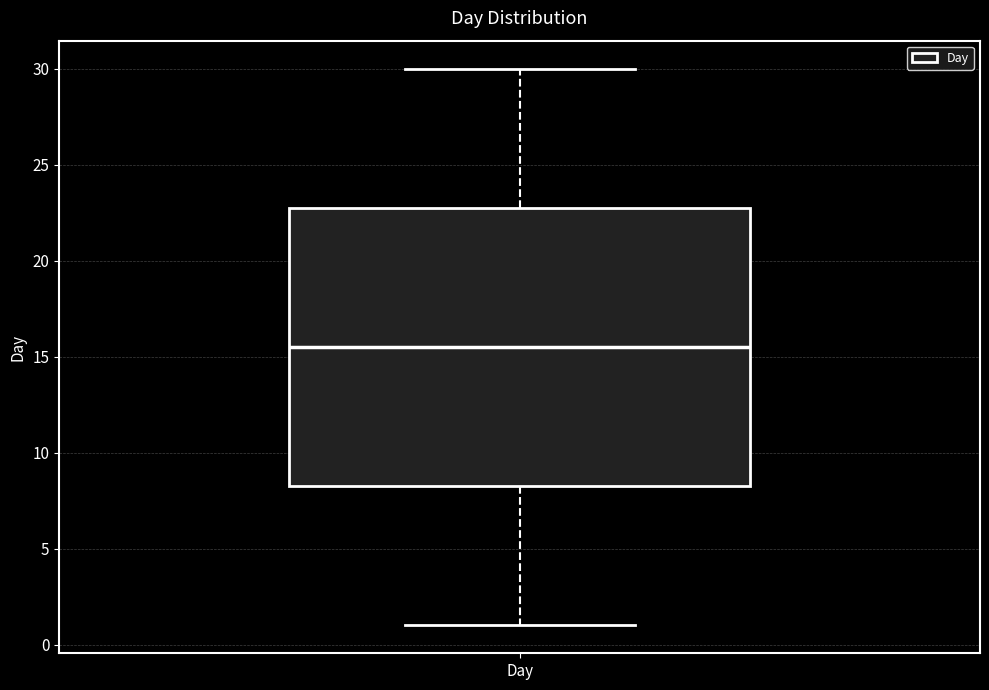

Transcribe this box plot: give where the median line is, the range the box spans, and where the two whiskers end, as read against the y-axis. The values are not printed on the chart, so give them approximately, as read against the axis.

median 15.5, box 8.5 to 23.0, whiskers 1.0 to 30.0